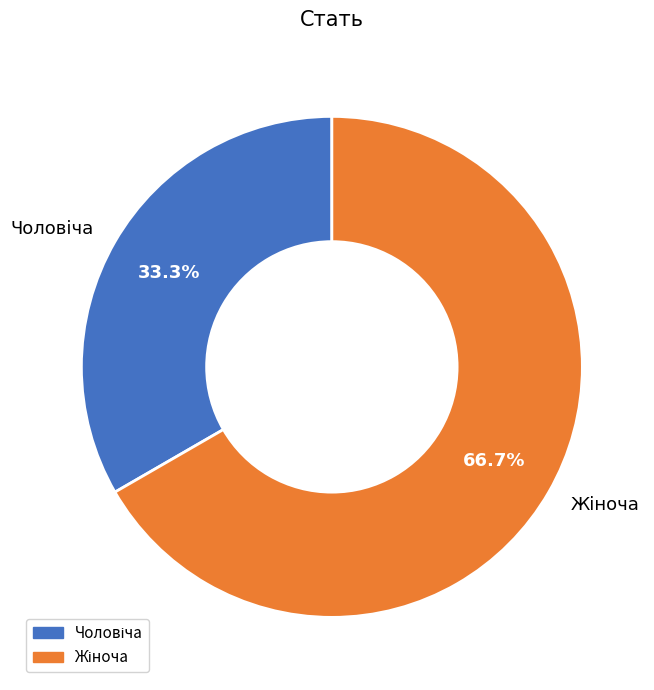

Is there a majority slice in this chart?

Yes